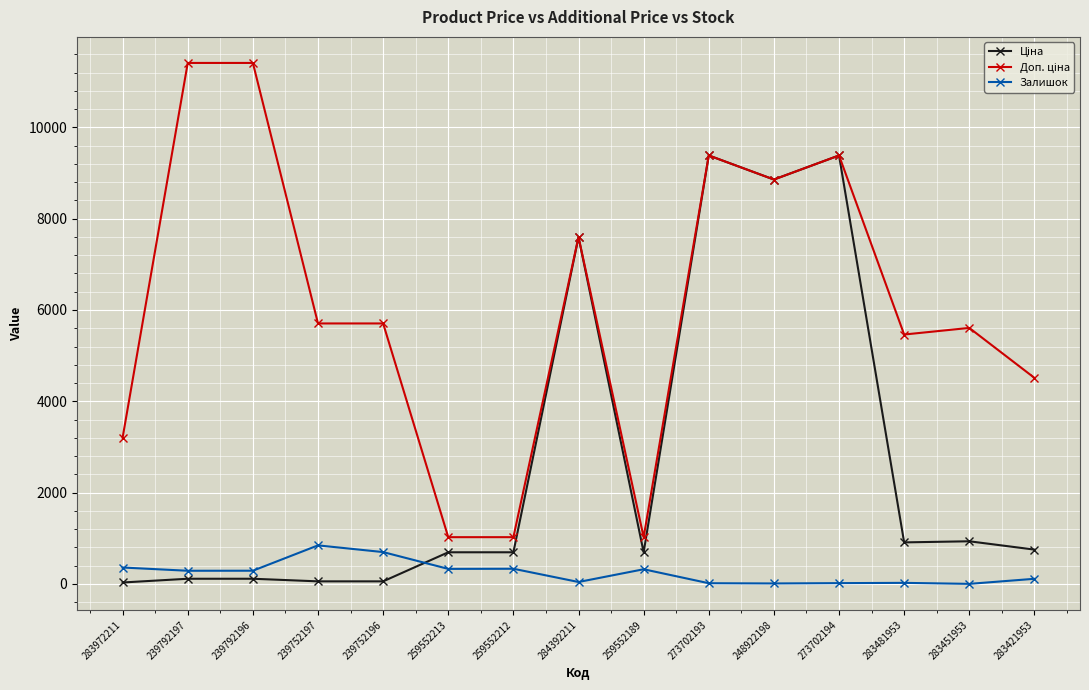

What is the total value across all series at 248922198?

17724.3